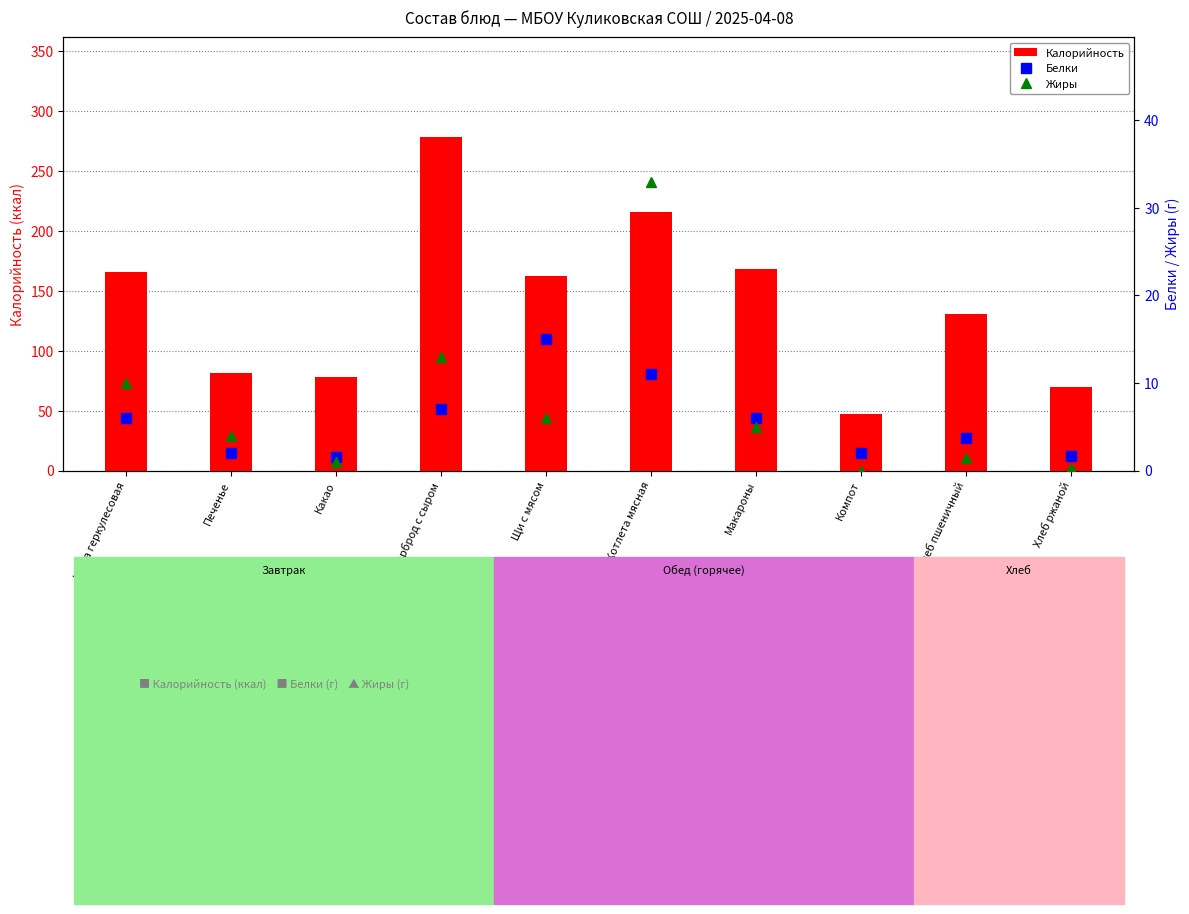

What is the label of the 9th bar from the right?

Печенье